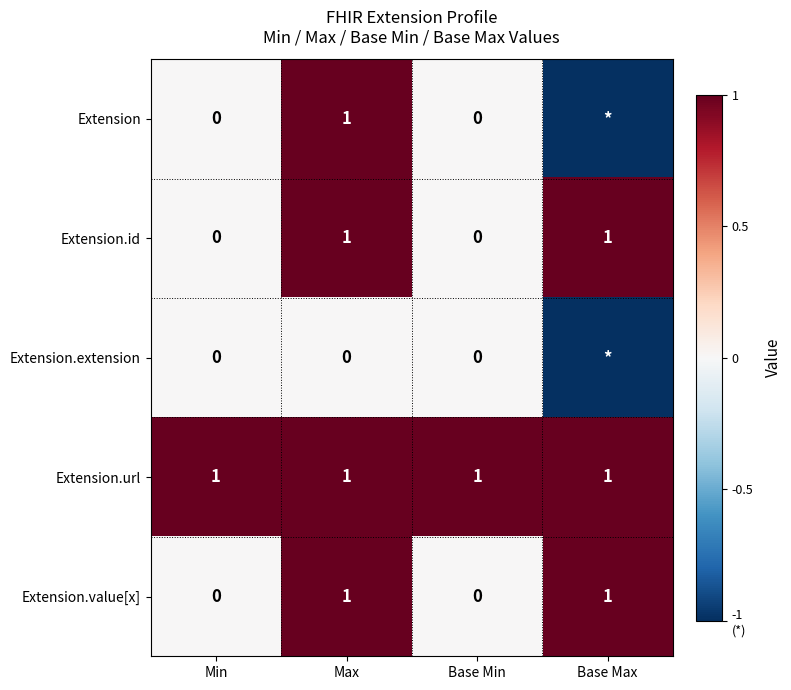

At which category is the sum across all series the highest?

Max